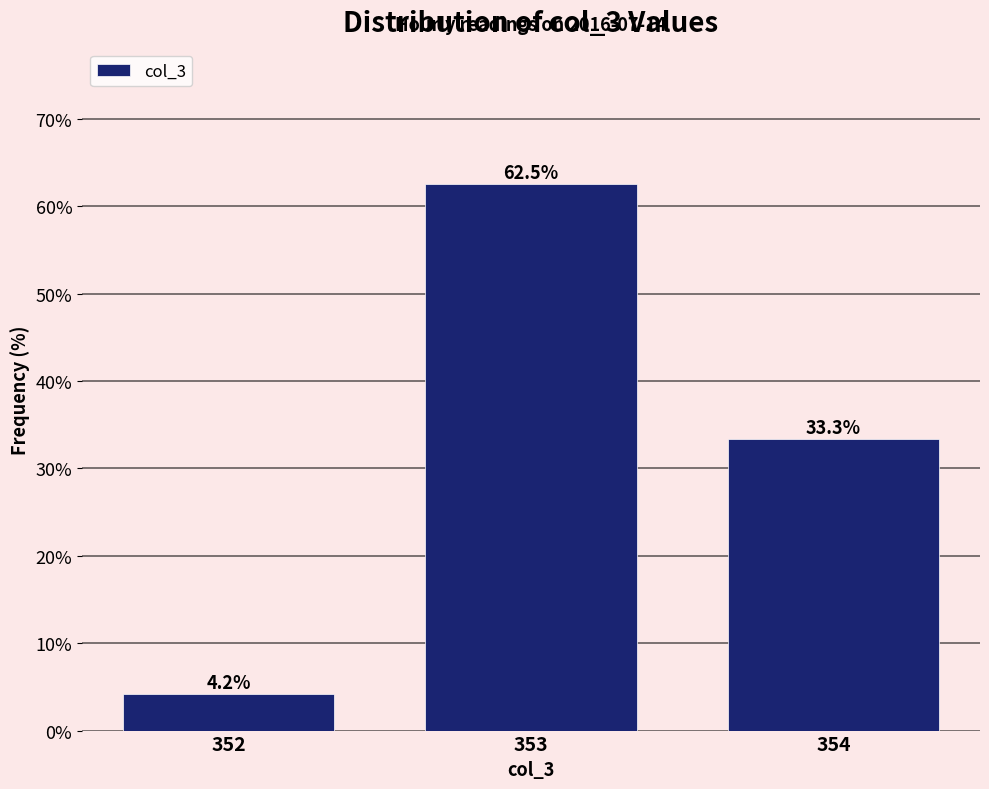

Reading left to right, what are all the values shown in this chart?

4.2	62.5	33.3